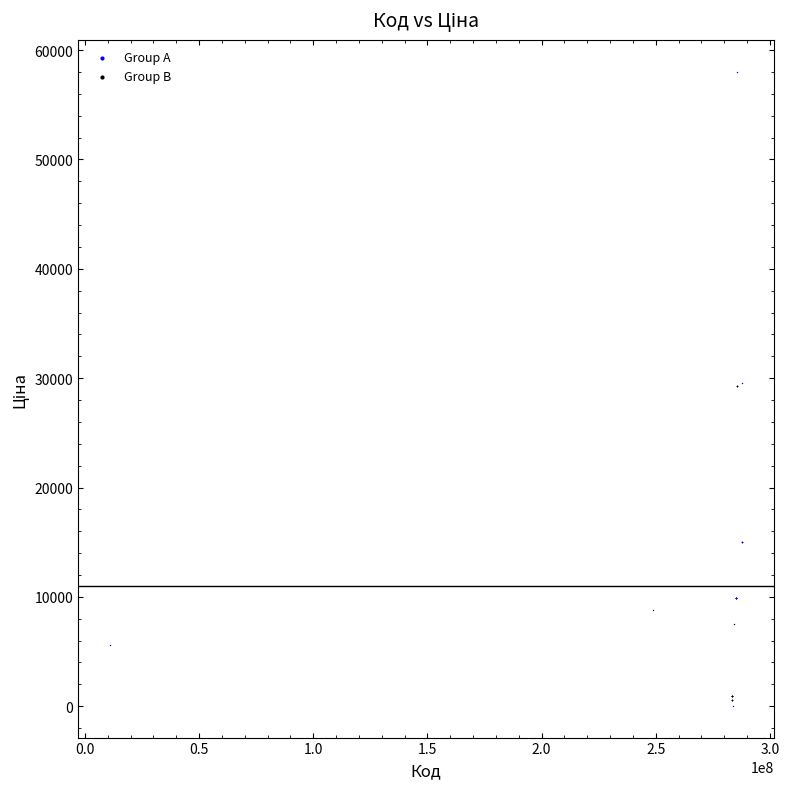

Which series has the widest spread of Y values?

Group A